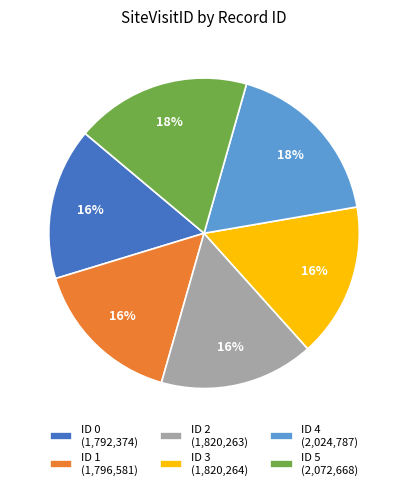

To the nearest percent, what portion does ID 0 represent?

16%